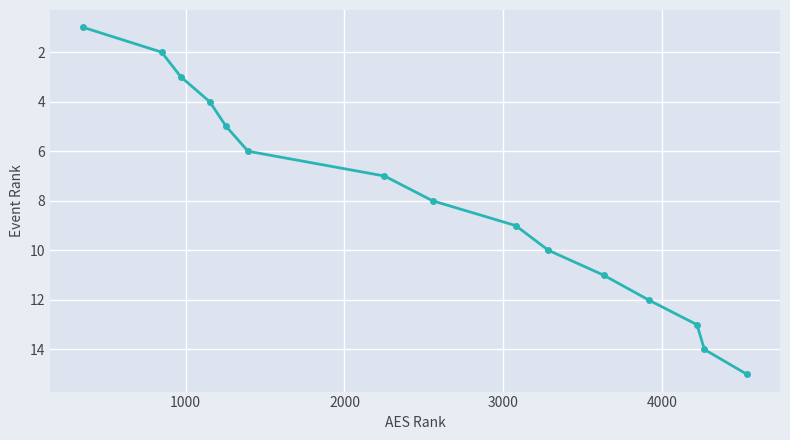

Reading left to right, what are all the values shown in this chart?

1	2	3	4	5	6	7	8	9	10	11	12	13	14	15